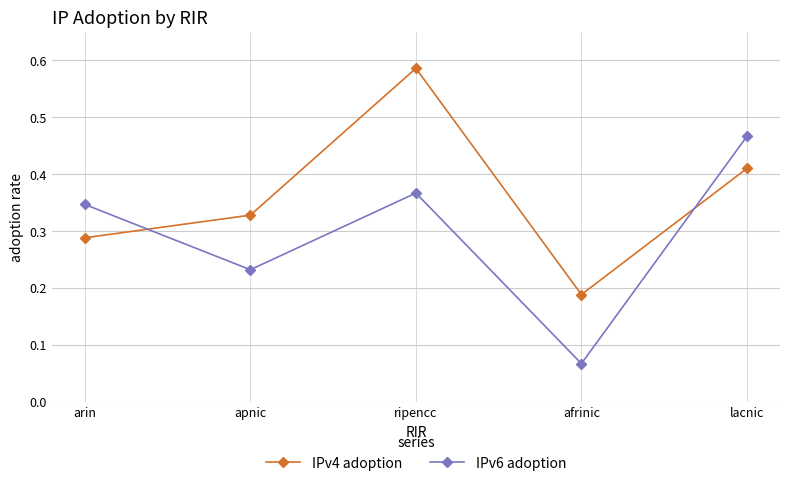

What are all the series names shown in the legend?

IPv4 adoption, IPv6 adoption